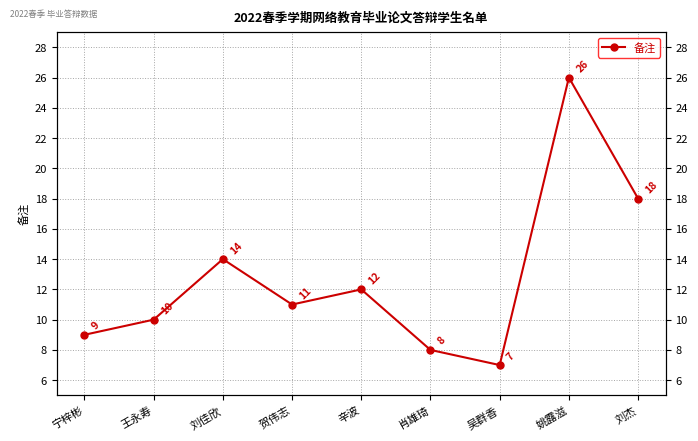

What is the label of the 9th point from the right?

宁梓彬